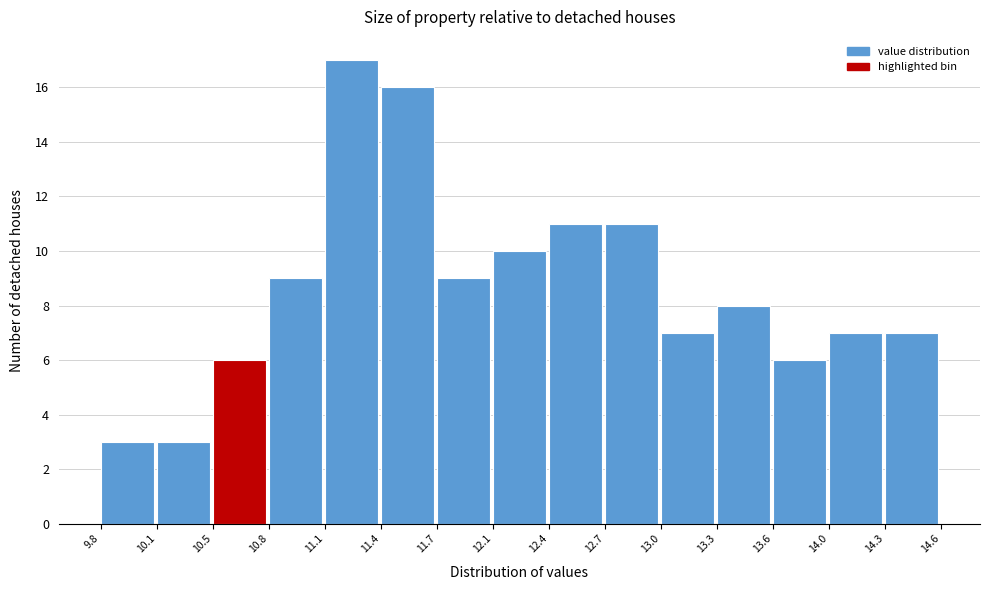

Over which range of the x-axis is the bar tallest?

11.1 to 11.4